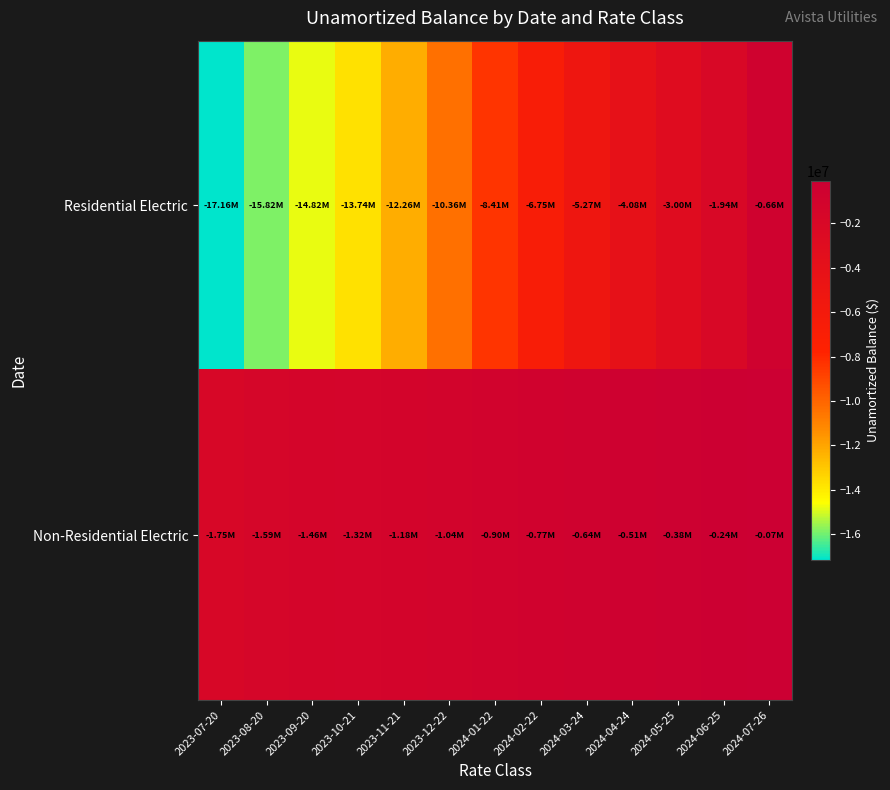

At which category is the sum across all series the highest?

2024-07-26